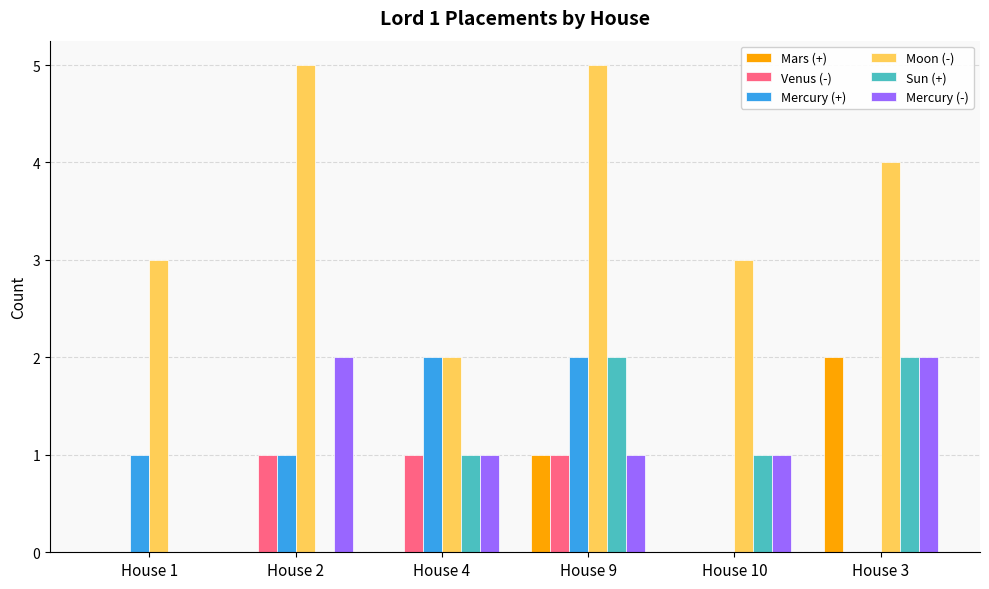

How many groups of bars are there?

6